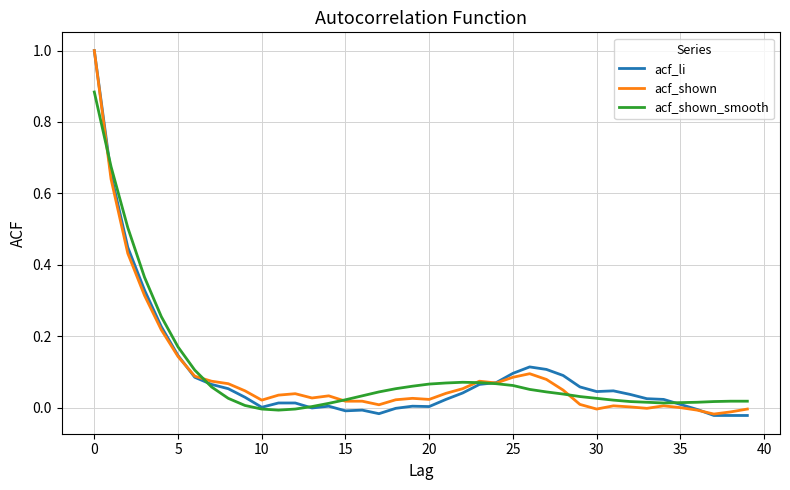

Which series has the largest range (max minus min)?

acf_li